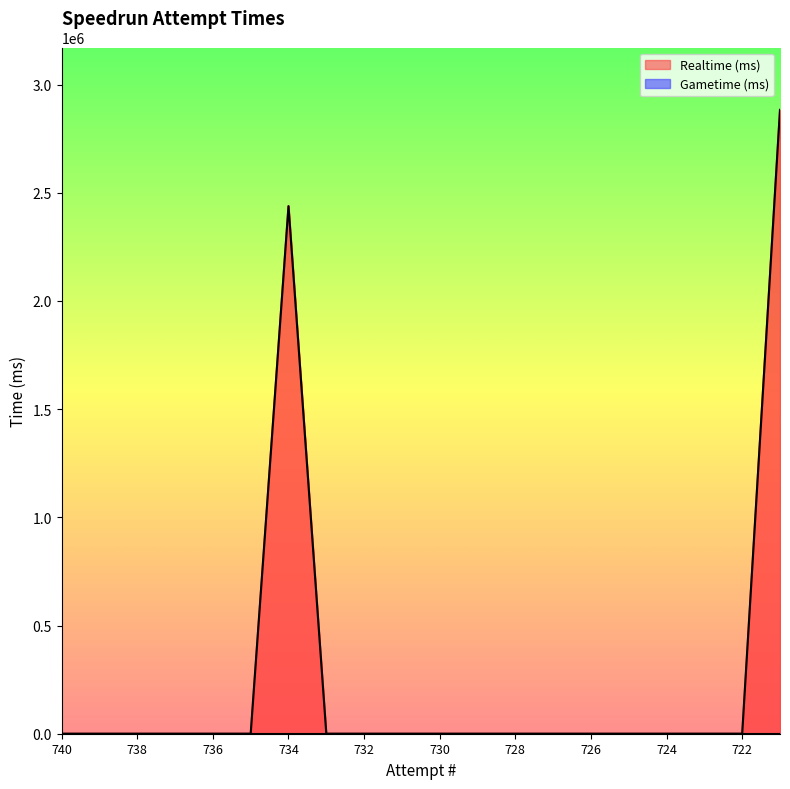

The value at 738 is 1539303. True or false?

False